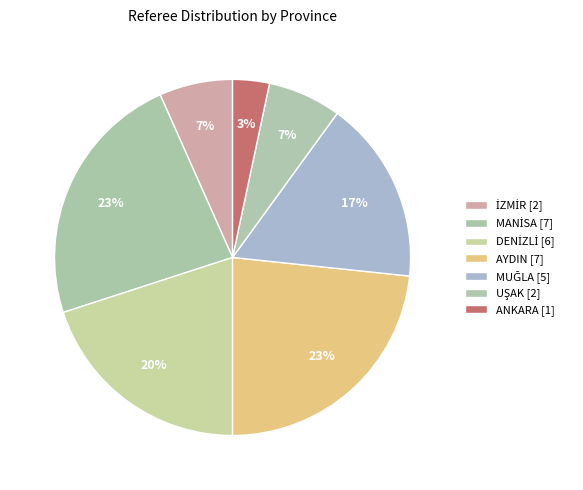

Is there a majority slice in this chart?

No